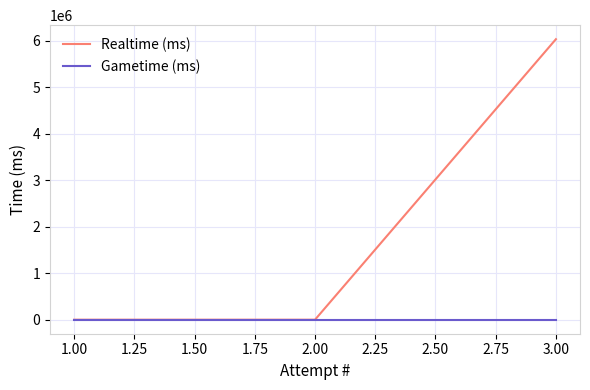

Does the chart display data point markers on the line(s)?

No